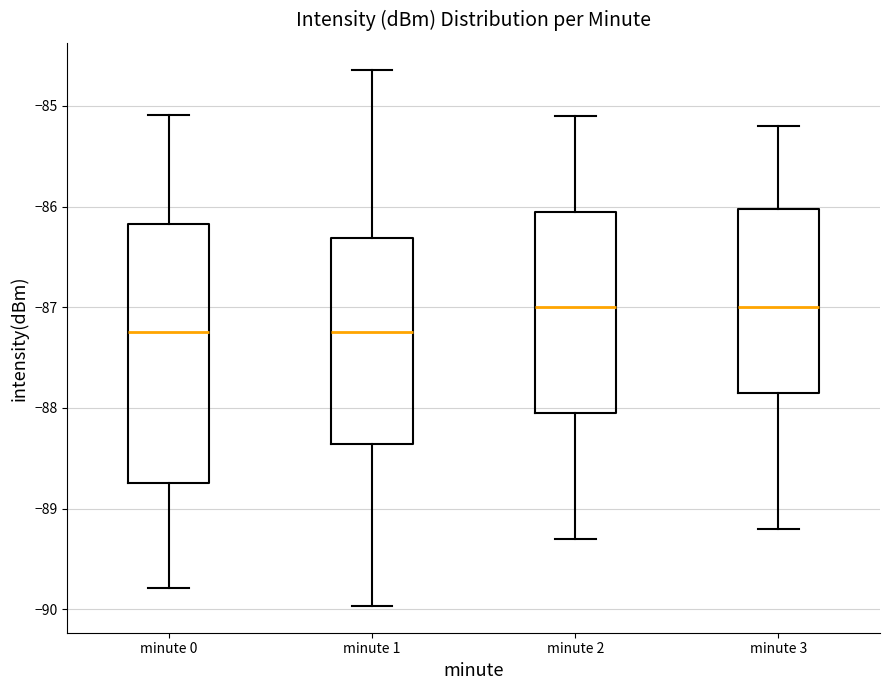

Reading left to right, read every box against the y-axis: the position of its median line, the range the box covers, and the ends of its whiskers. The values are not printed on the chart, so give them approximately, as read against the axis.

minute 0: median -87.2, box -88.7 to -86.2, whiskers -89.8 to -85.1
minute 1: median -87.2, box -88.4 to -86.3, whiskers -90.0 to -84.6
minute 2: median -87.0, box -88.0 to -86.0, whiskers -89.3 to -85.1
minute 3: median -87.0, box -87.8 to -86.0, whiskers -89.2 to -85.2